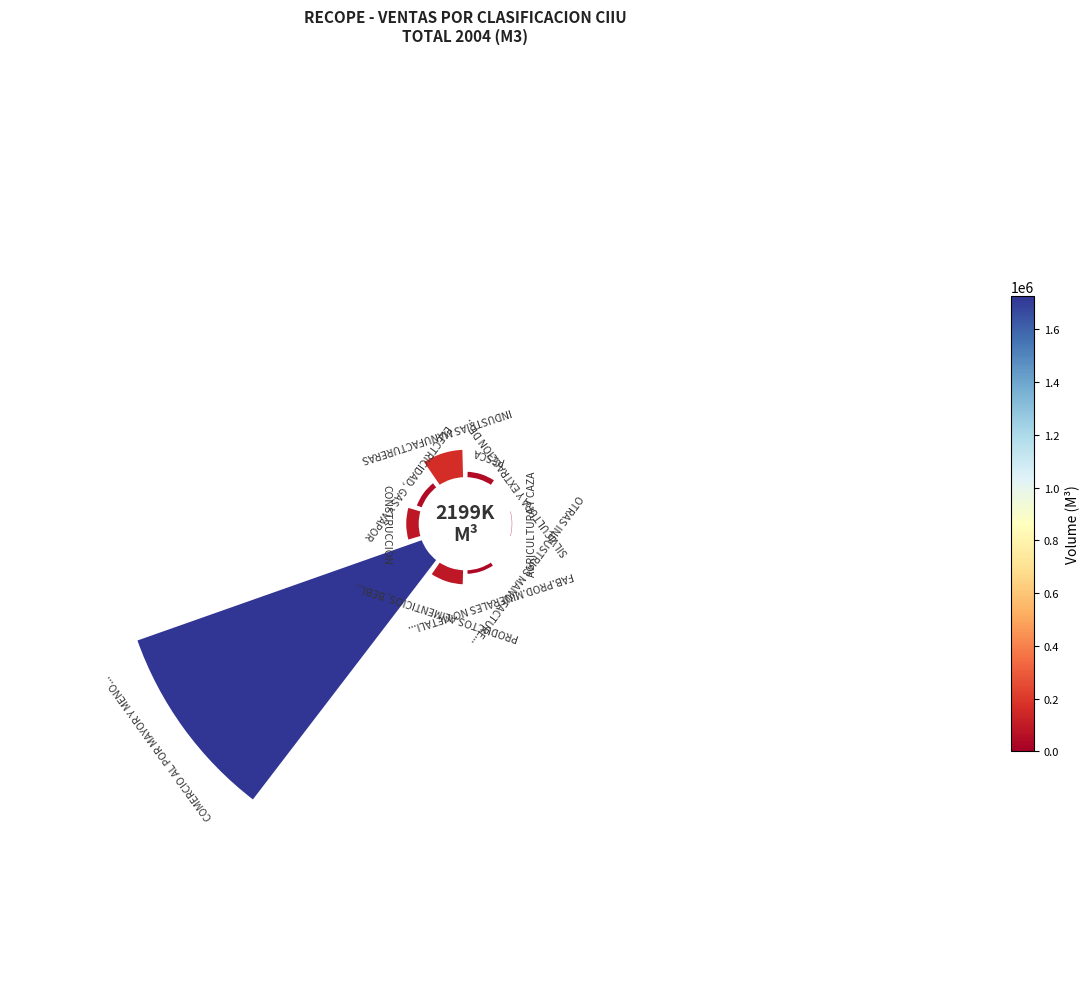

To the nearest percent, what is the average slice percentage?

10%